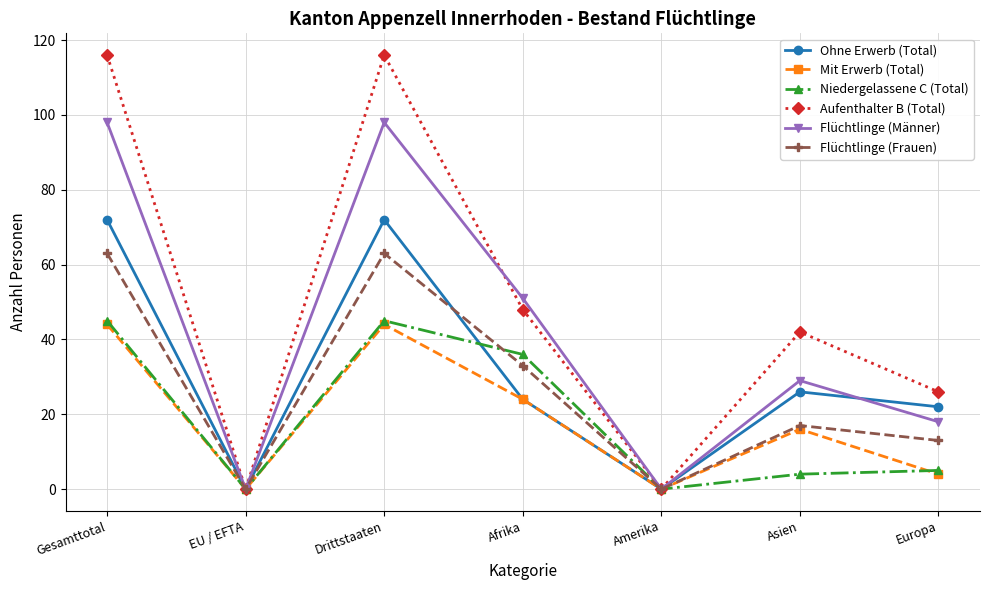

Which series has the largest range (max minus min)?

Aufenthalter B (Total)